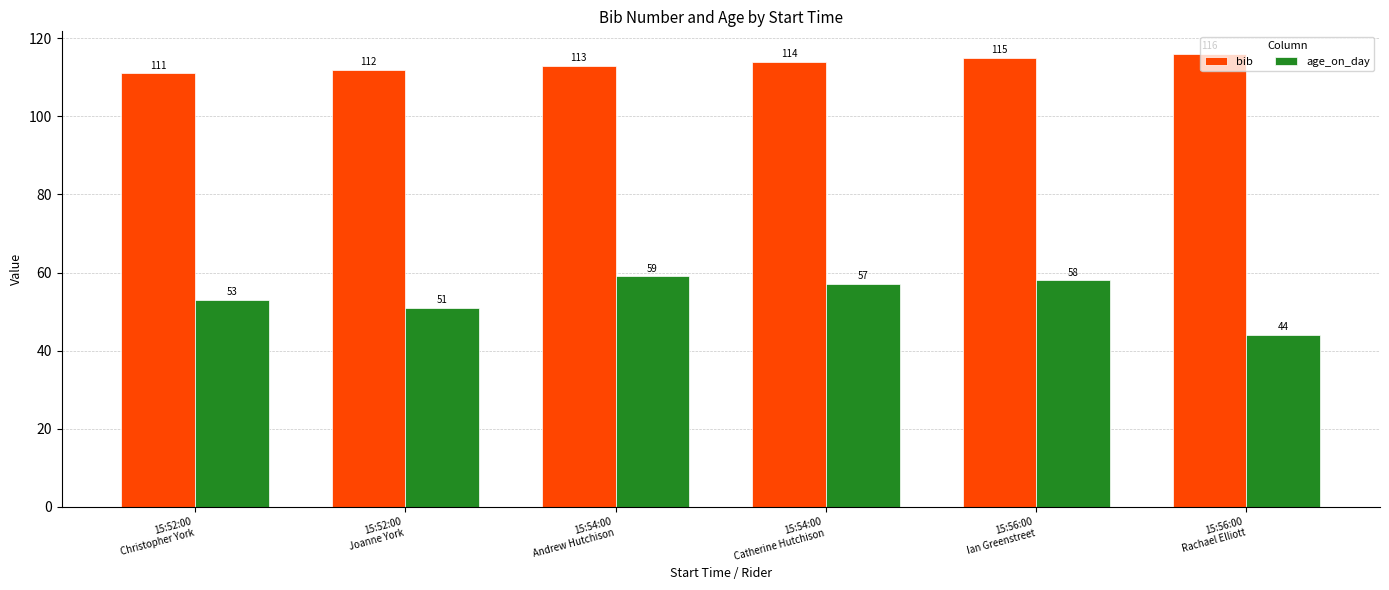

True or false: bib has a value of 153 at 15:52:00
Joanne York.

False